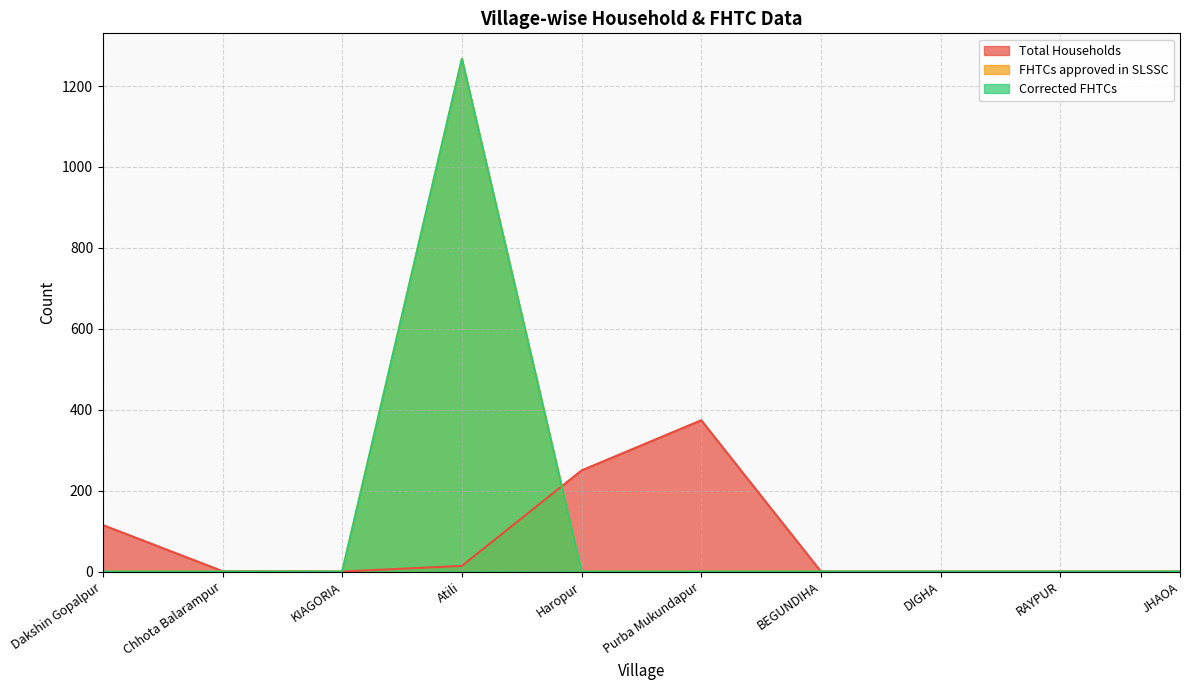

At which category is the sum across all series the highest?

Atili